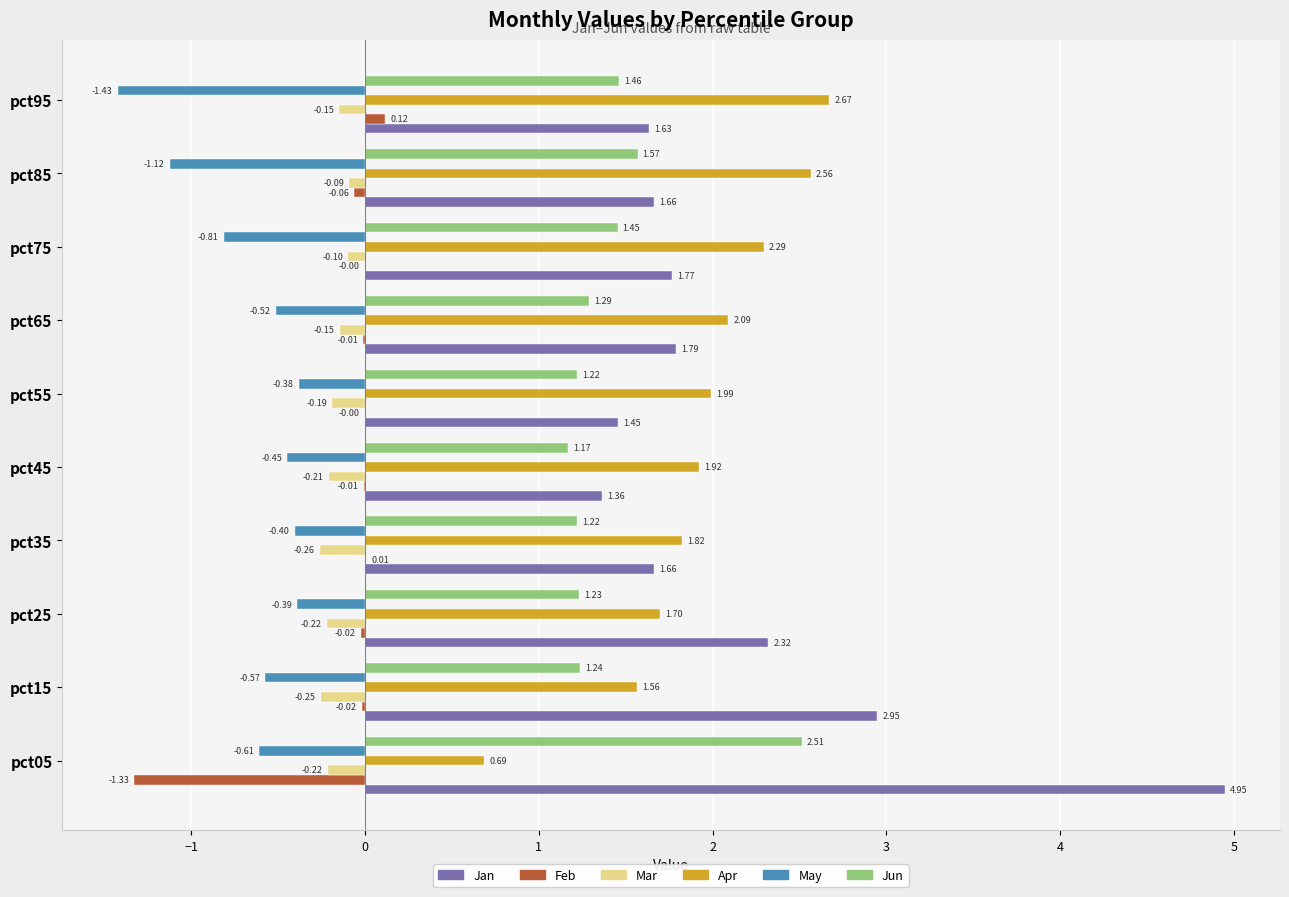

At which label is Mar closest to 0?

pct85